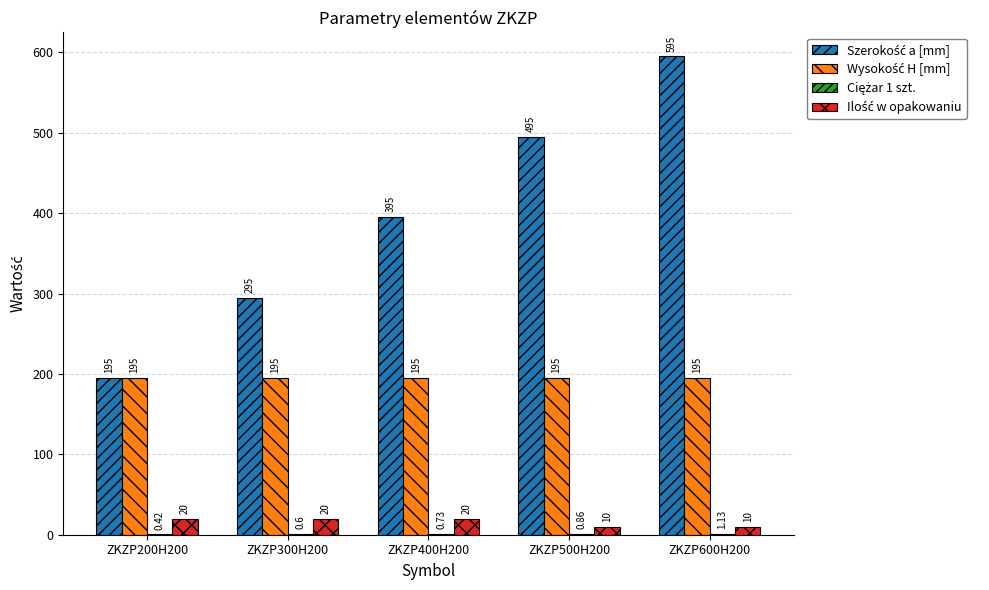

What is the spread (max minus min) of values at ZKZP200H200?

194.6